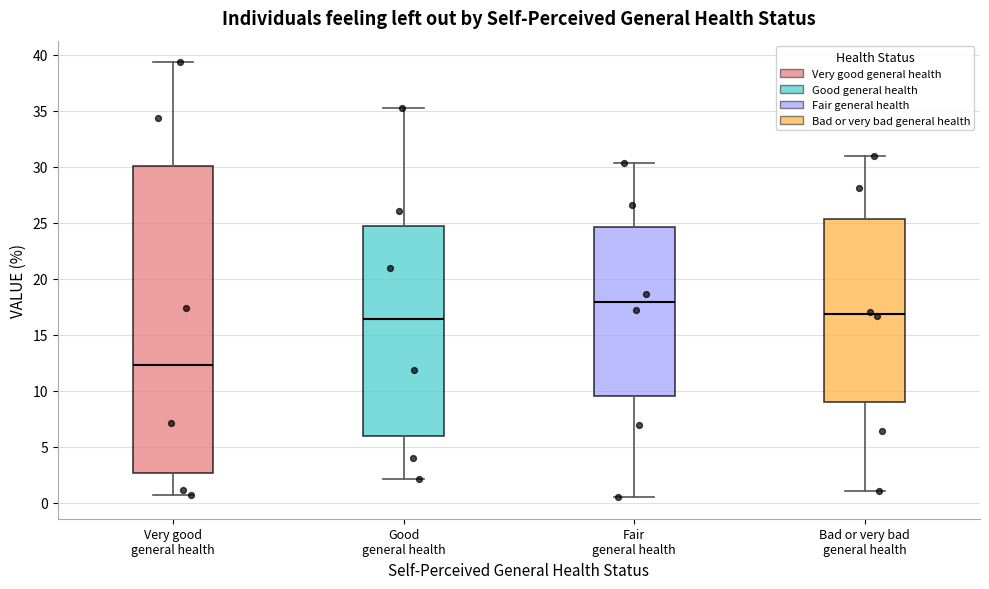

Which box has the lowest median line?

Very good general health